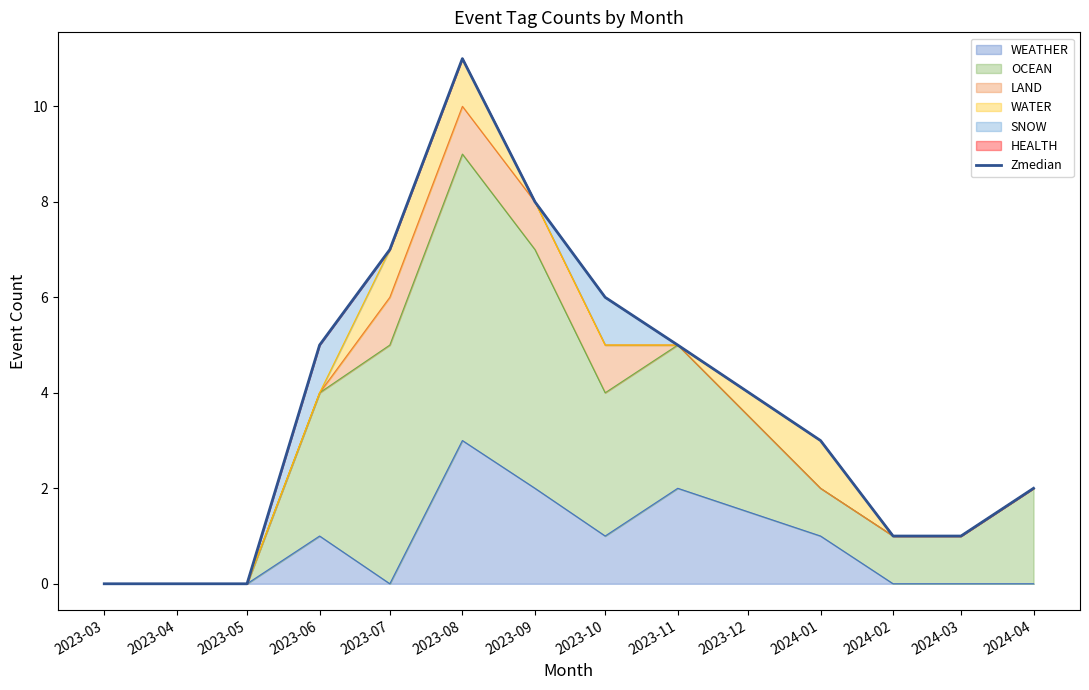

Which category has the highest value in the WEATHER series?

2023-08